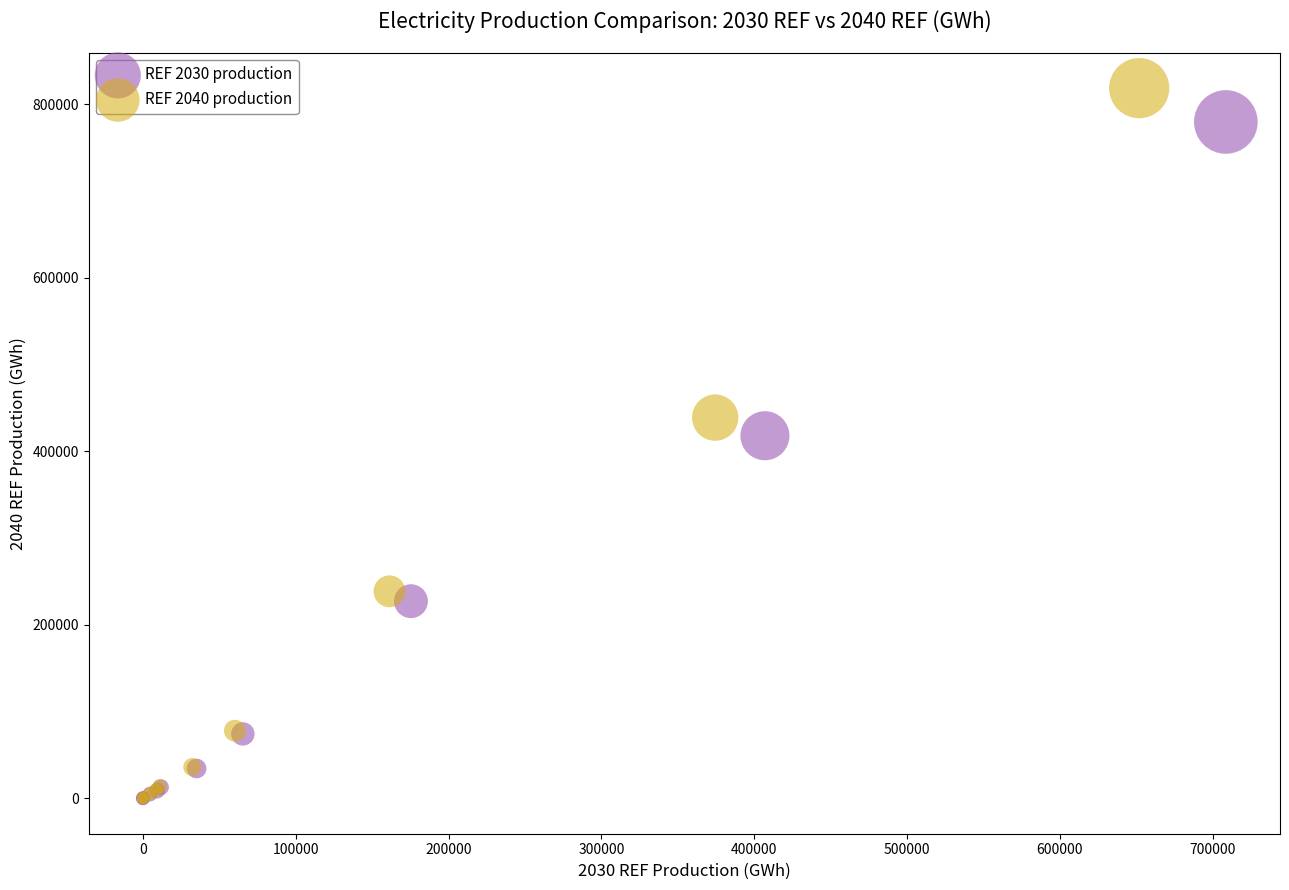

Which series reaches the maximum Y coordinate?

REF 2040 production